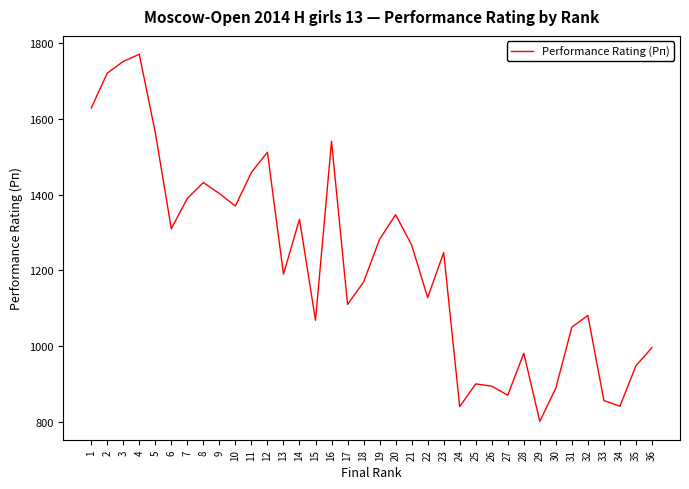

What is the difference between the maximum and minimum values?

970